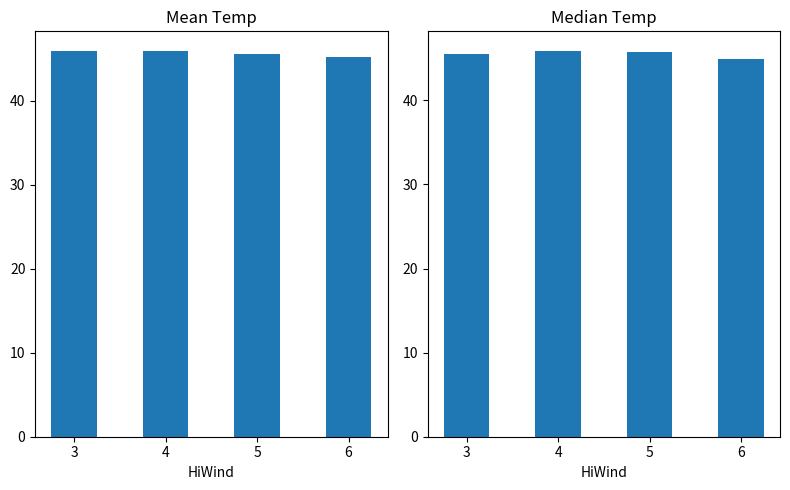

What is the approximate value of Median Temp at 6?

44.9